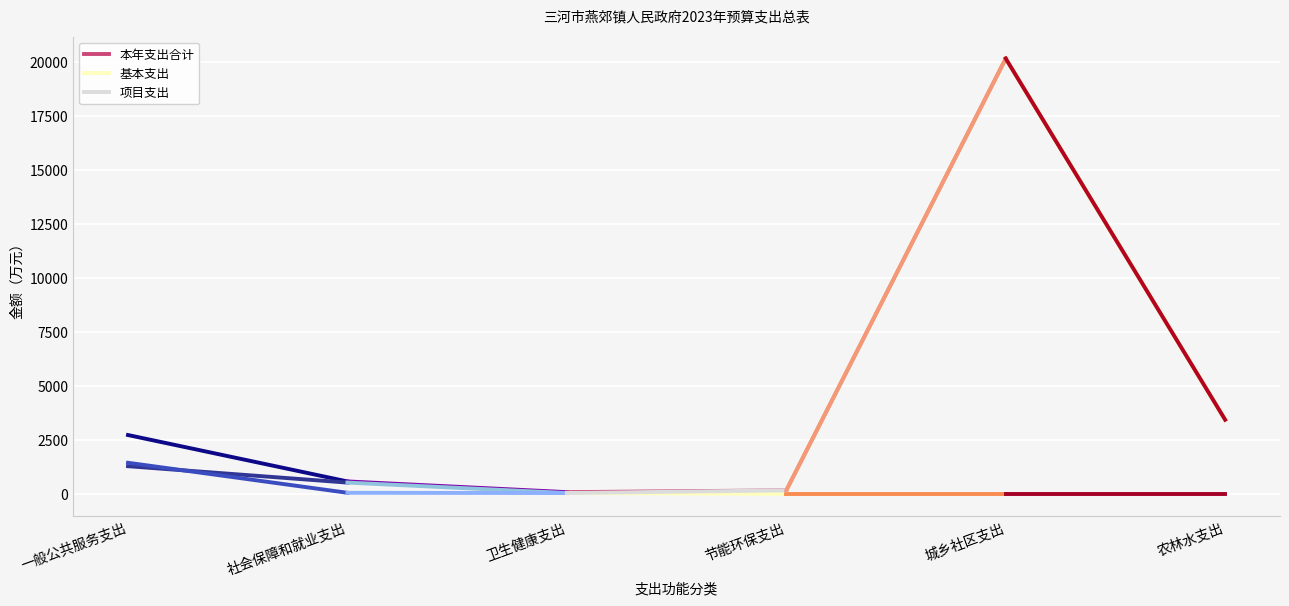

How many intersections are there between 基本支出 and 项目支出?

2